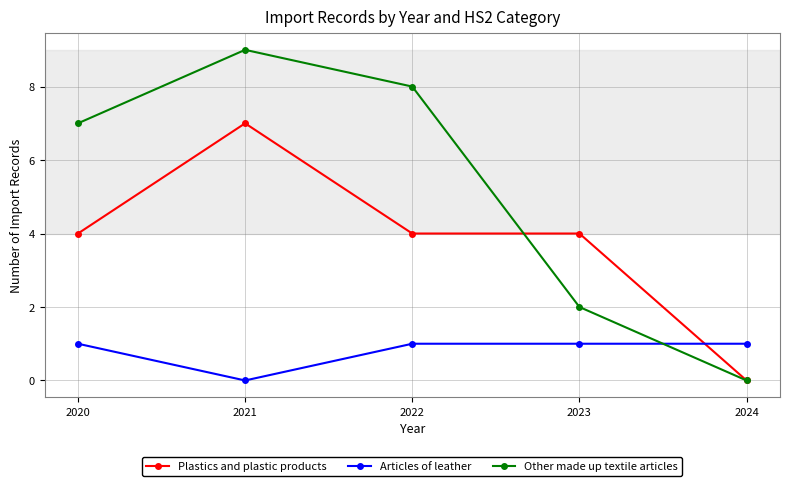

Is it true that Other made up textile articles equals 1 at 2023?

False